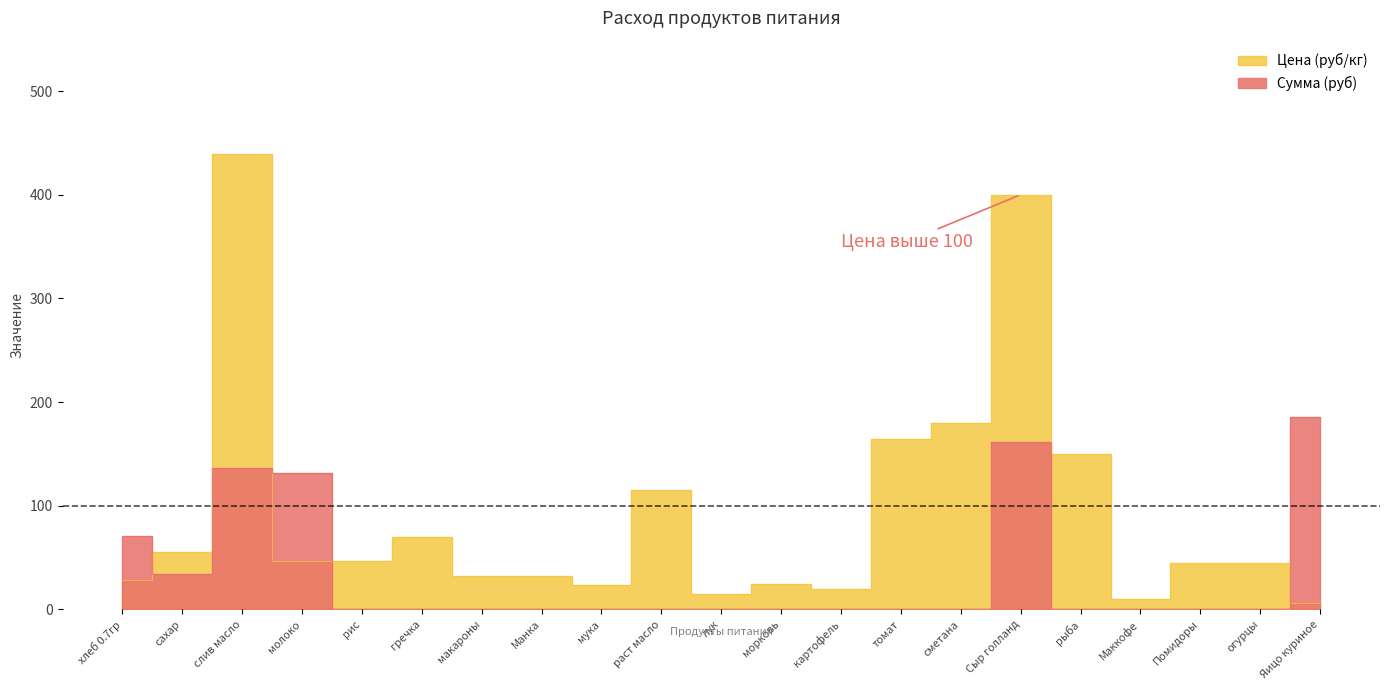

Between молоко and Маккофе, which series saw the biggest shift?

Сумма (руб)